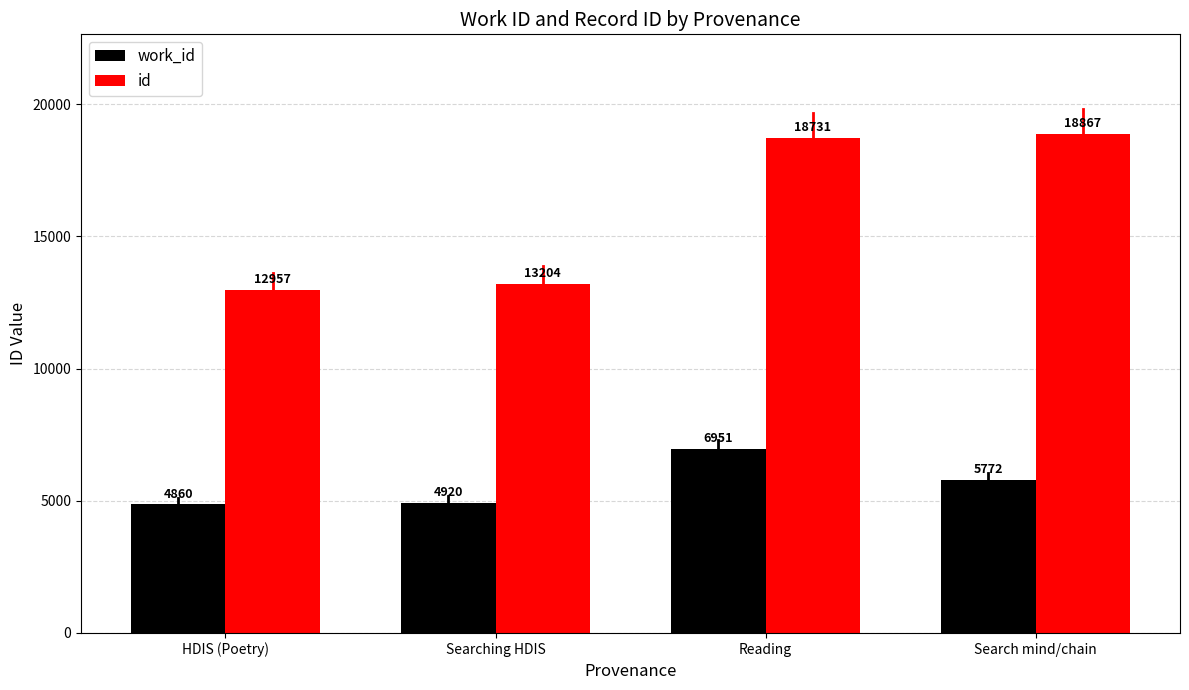

What is the label of the 2nd bar from the right?

Reading